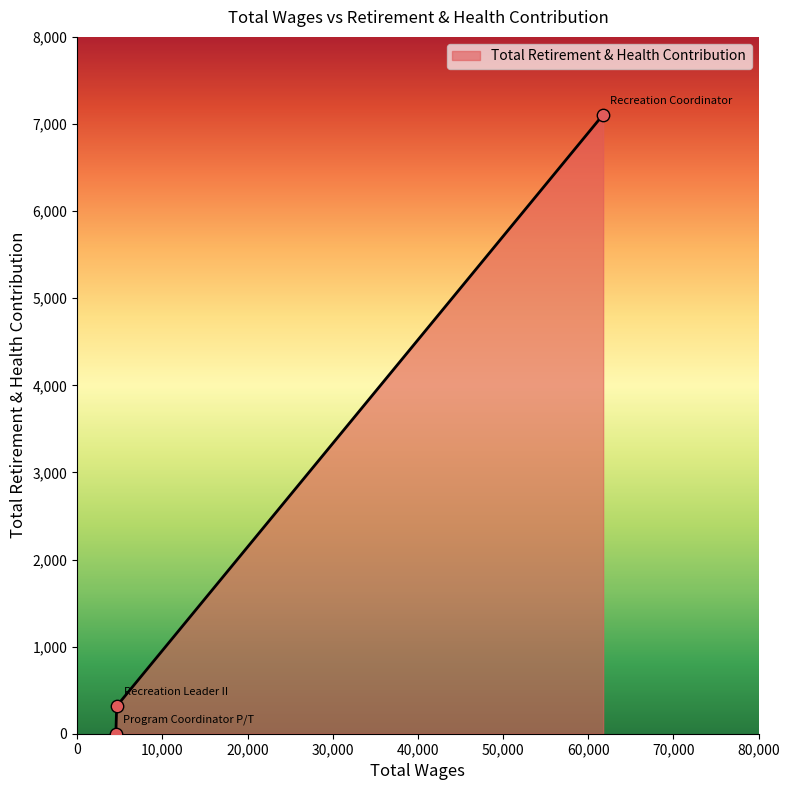

What is the greatest value displayed?

7107